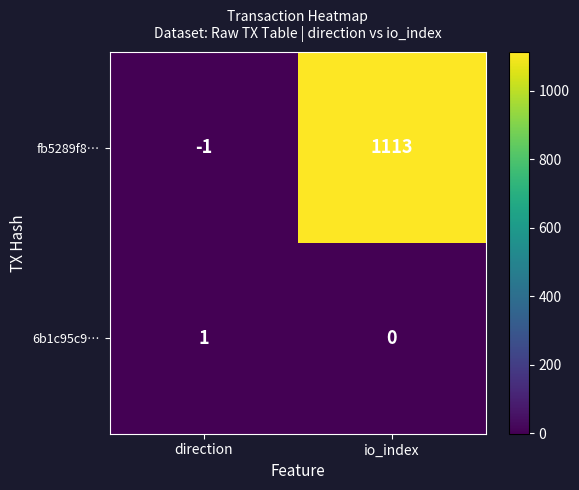

What is the sum of the fb5289f8… values at direction and io_index?

1112